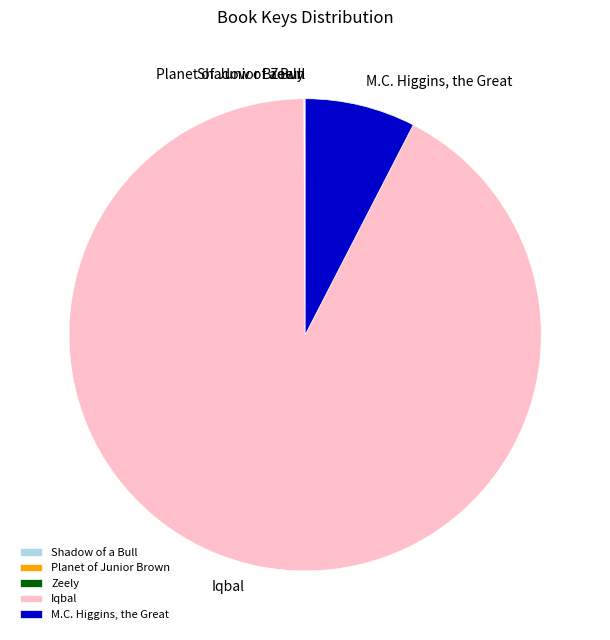

Is it true that M.C. Higgins, the Great is 8% of the pie?

True